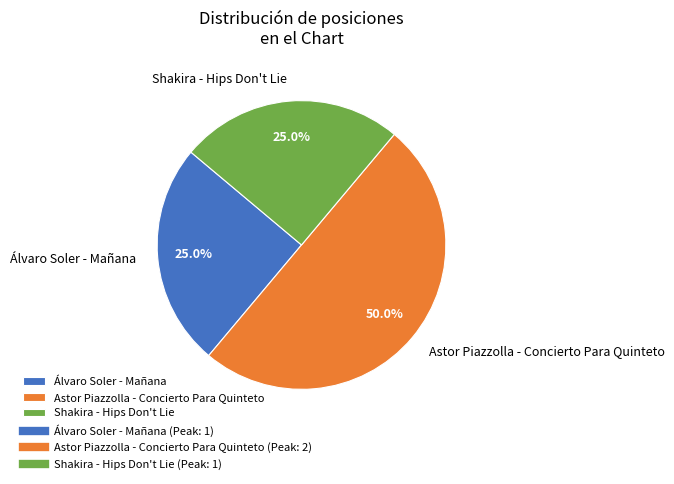

Is Álvaro Soler - Mañana the majority of the pie?

No